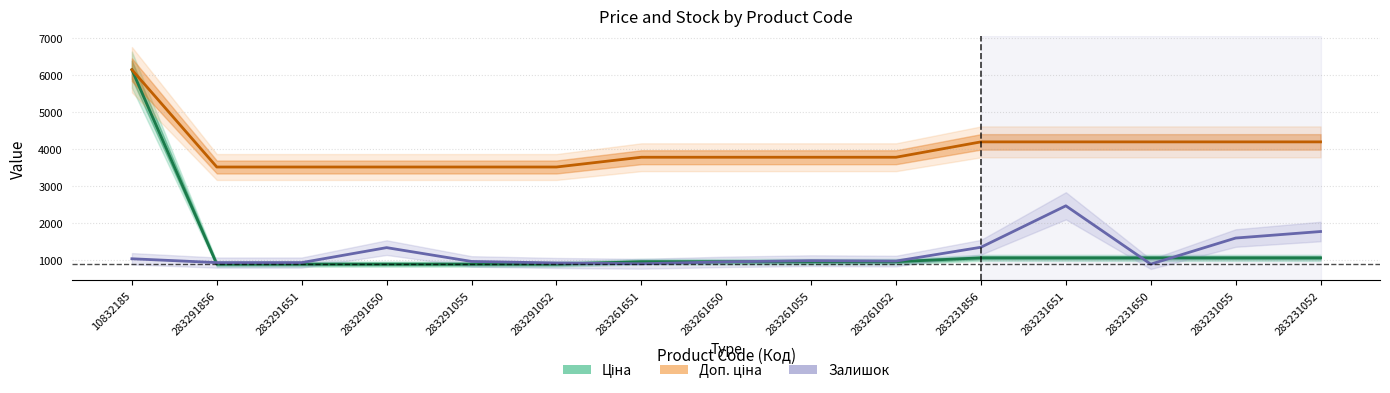

At which category is the sum across all series the highest?

10832185